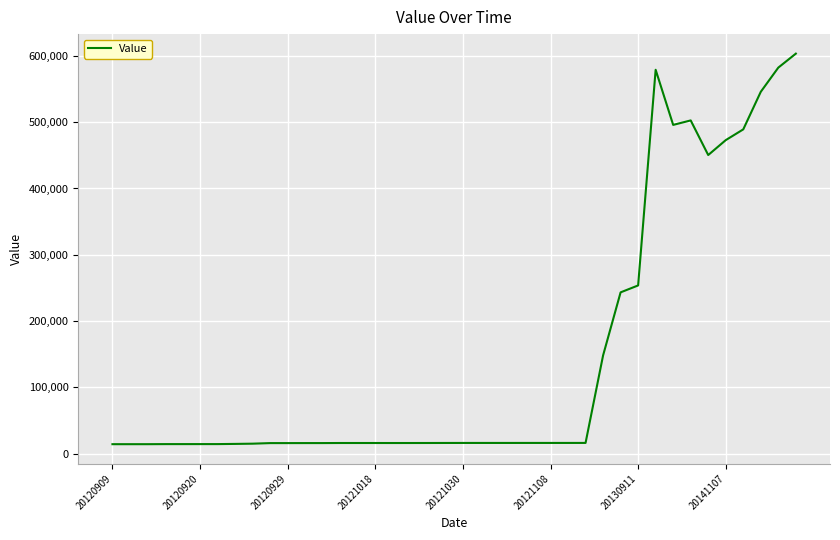

What is the greatest value displayed?

603423